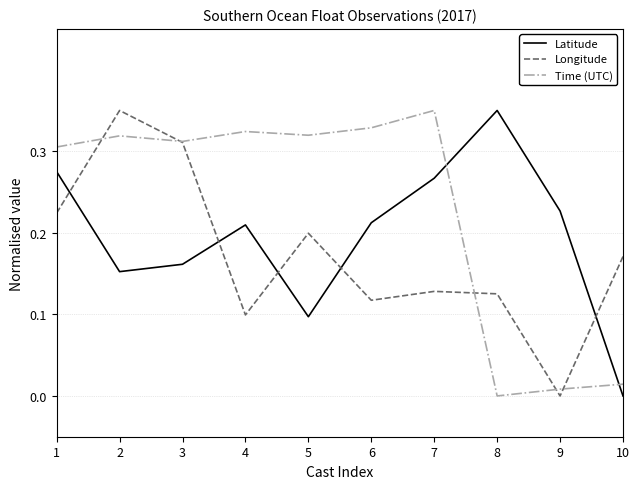

Which series has the largest total across all categories?

Time (UTC)